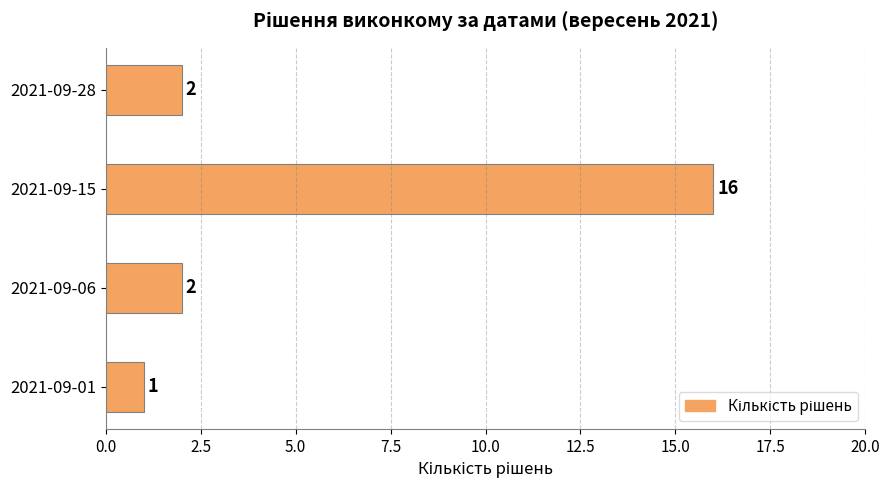

What is the ratio of the value at 2021-09-06 to the value at 2021-09-28?

1.0